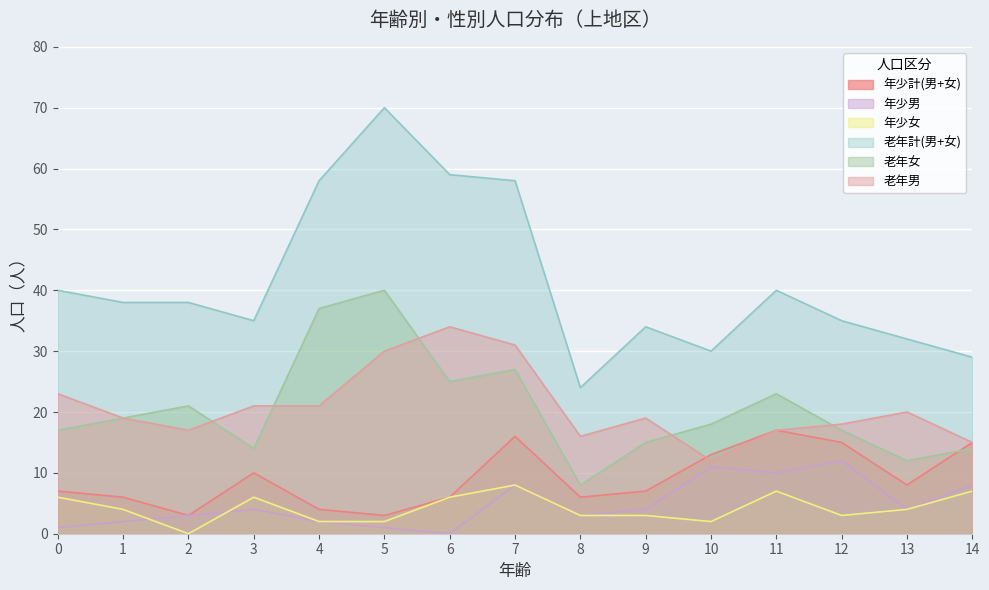

Is the value of 年少女 at 13 greater than the value of 老年男 at 3?

No